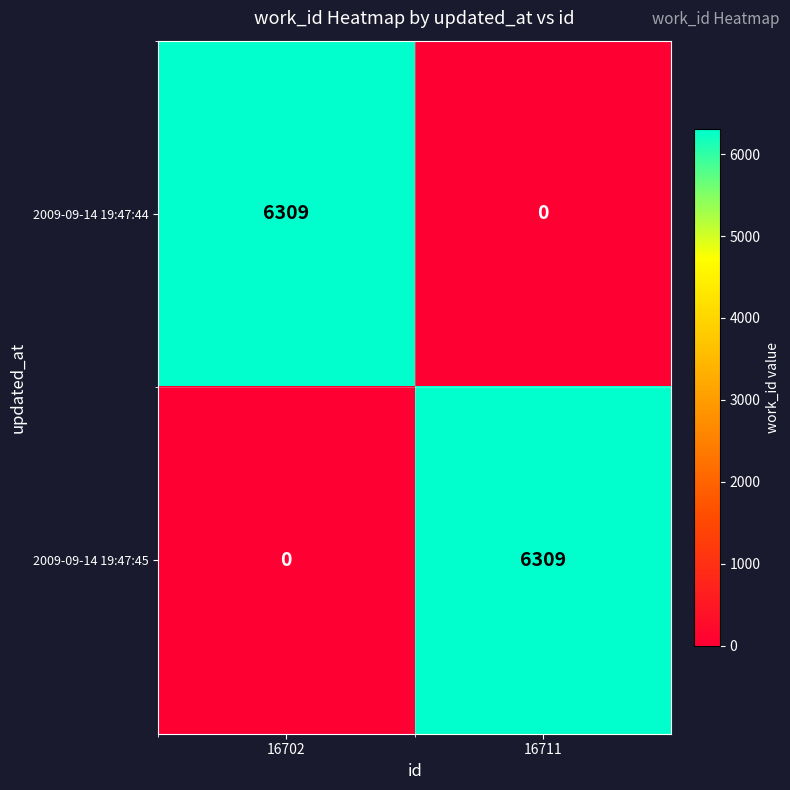

How many distinct data groups are displayed?

2